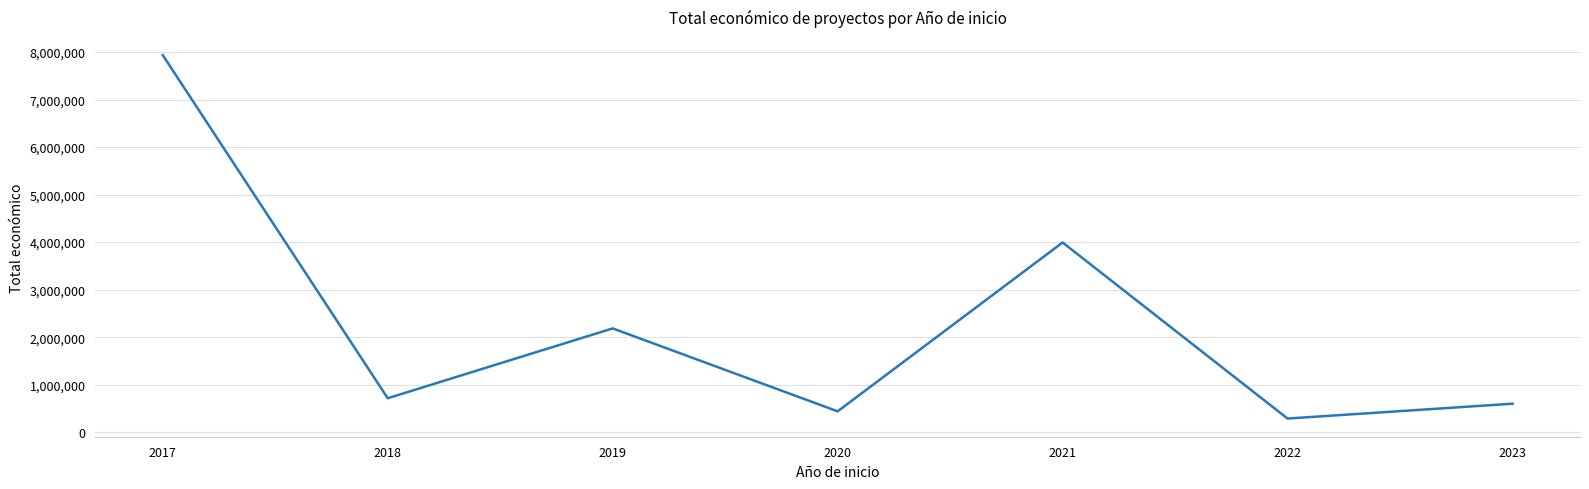

The value at 2020 is 439594. True or false?

True